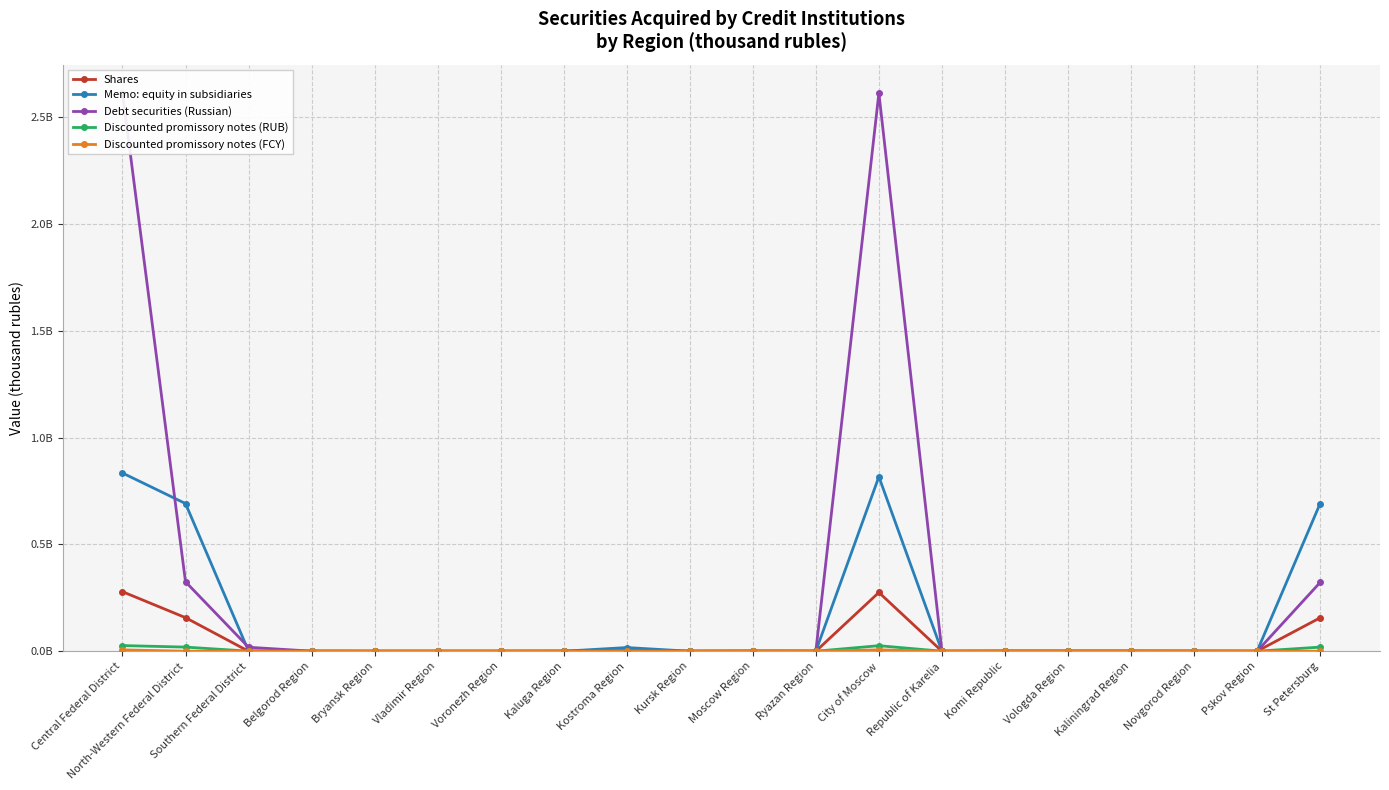

In Discounted promissory notes (RUB), how many points are lower than both neighbors (excluding endpoints)?

2